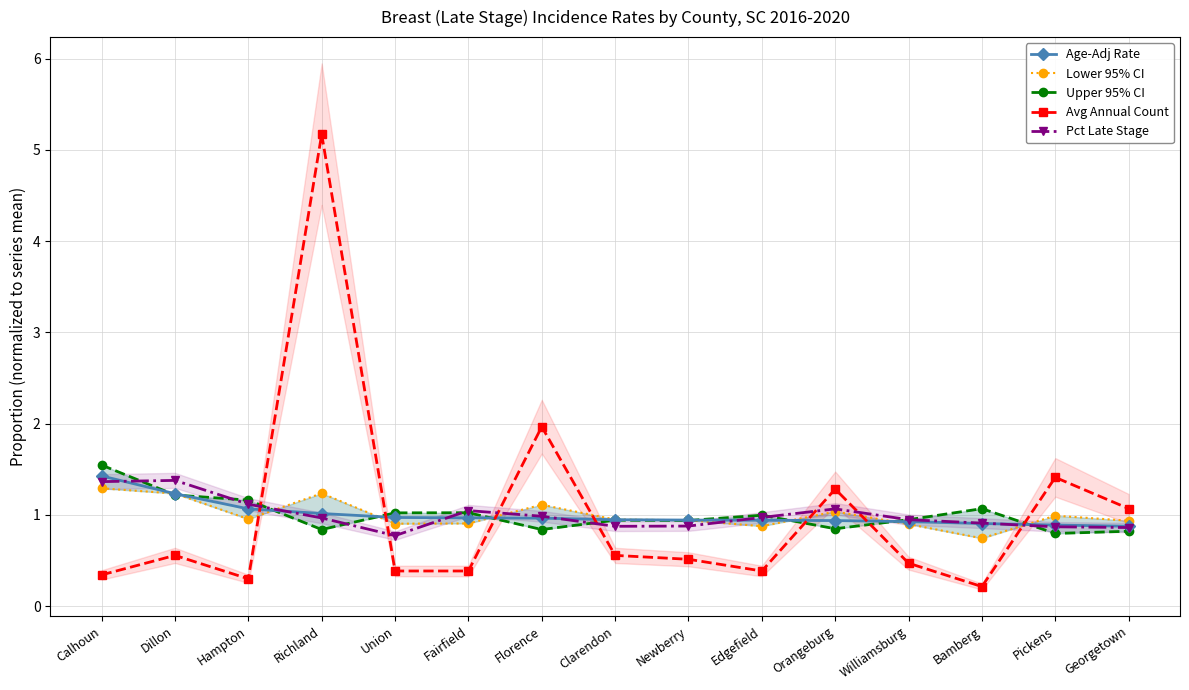

The value of Lower 95% CI at Orangeburg is 1.0. True or false?

True